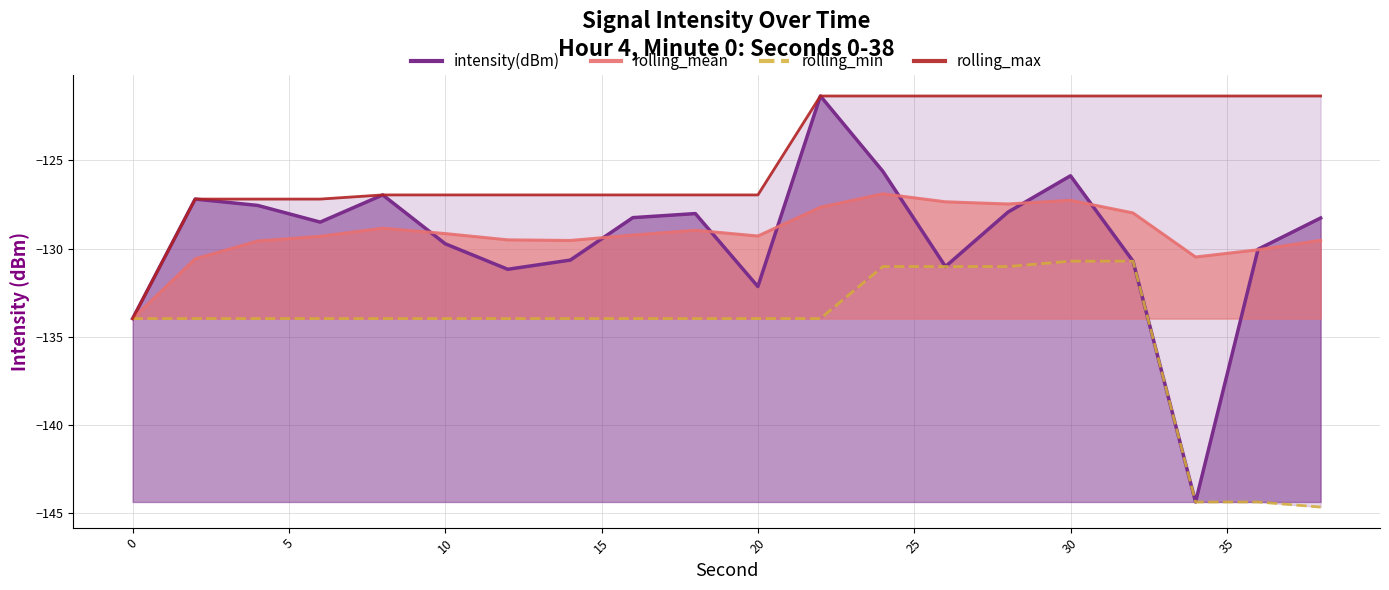

True or false: rolling_mean and intensity(dBm) intersect in this chart.

True